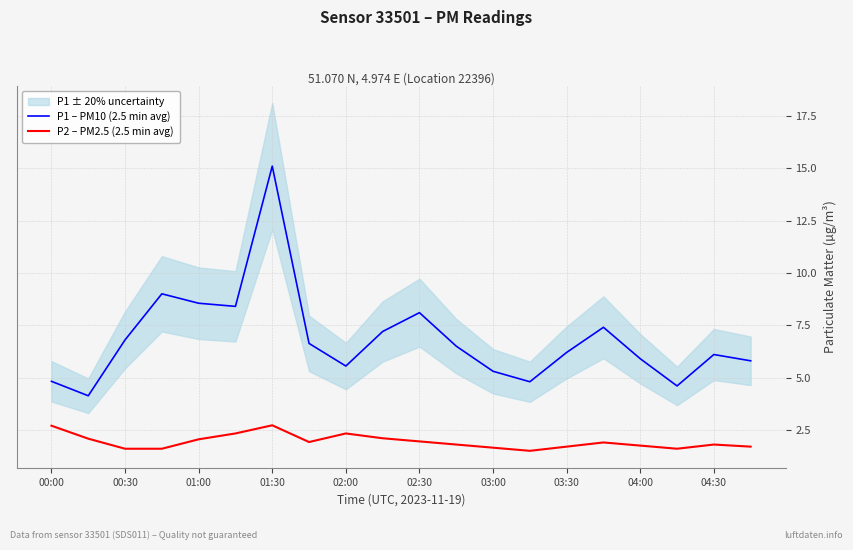

What is the difference between the P2 – PM2.5 (2.5 min avg) values at 15 and 13?

0.4